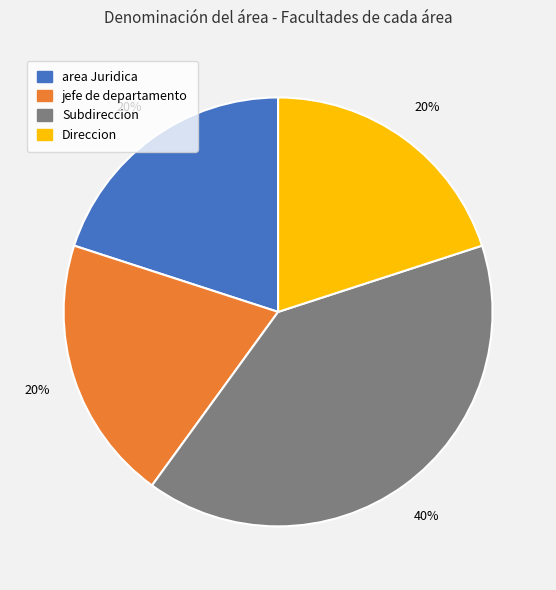

Does any single category account for the majority?

No